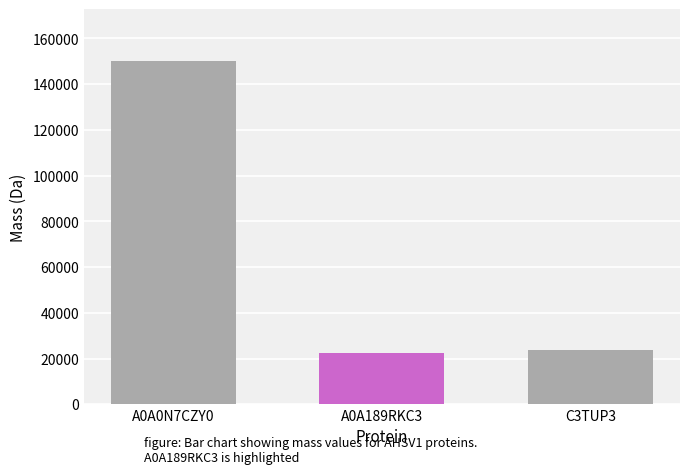

What is the change in value from A0A0N7CZY0 to A0A189RKC3?

-127542.2